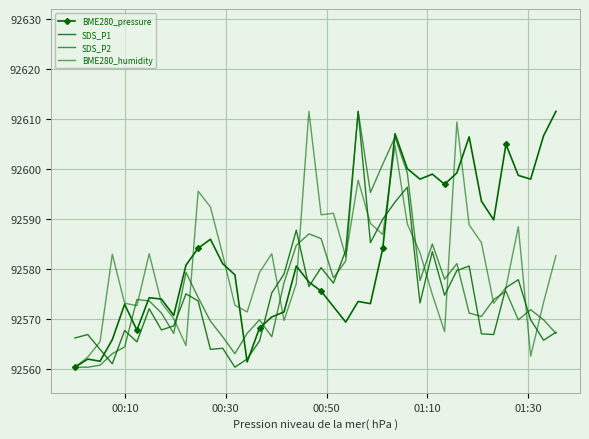

What are all the series names shown in the legend?

BME280_pressure, SDS_P1, SDS_P2, BME280_humidity